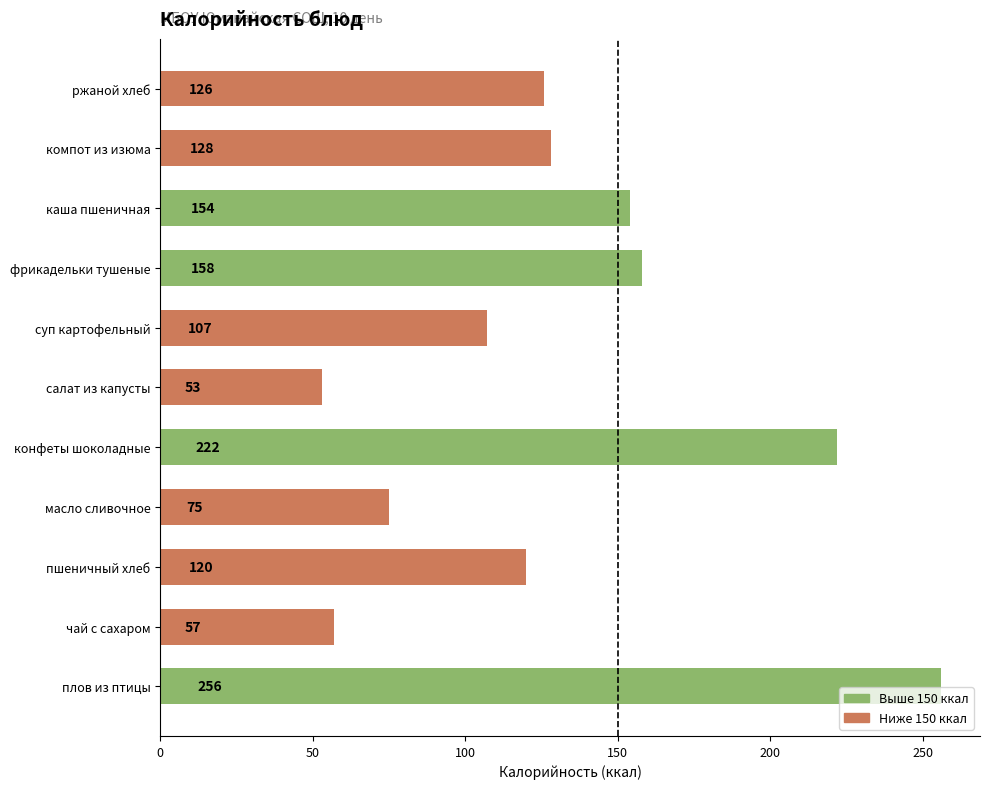

List the labels in order of value, largest first.

плов из птицы, конфеты шоколадные, фрикадельки тушеные, каша пшеничная, компот из изюма, ржаной хлеб, пшеничный хлеб, суп картофельный, масло сливочное, чай с сахаром, салат из капусты